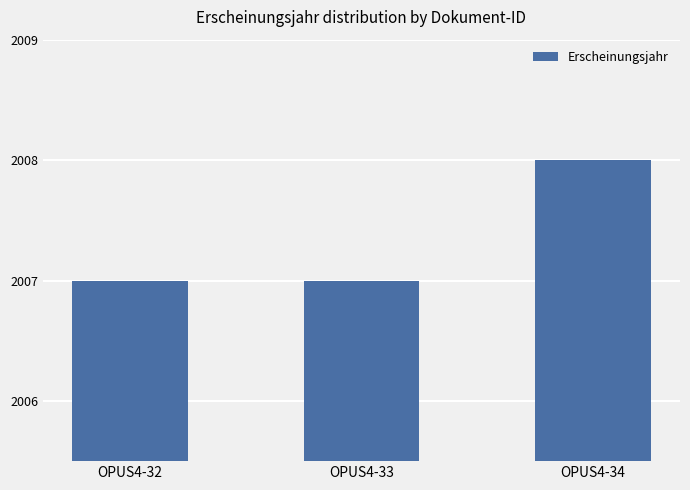

Is it true that the value at OPUS4-33 is 2007?

True